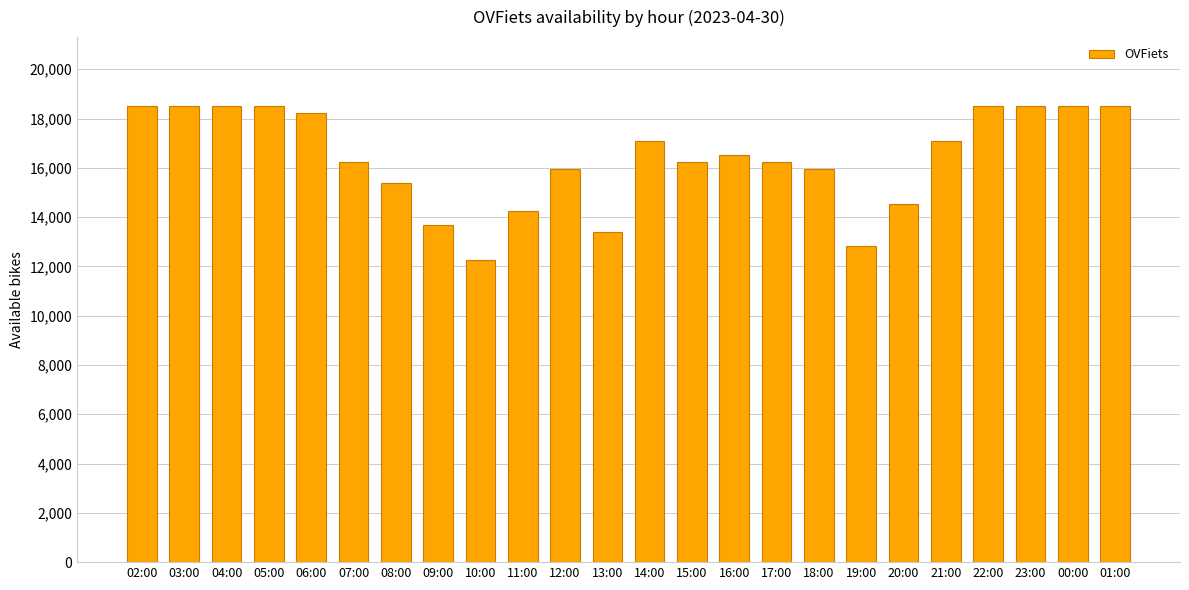

Reading right to left, transcribe all the data shown in this chart.

18525	18525	18525	18525	17100	14535	12825	15960	16245	16530	16245	17100	13395	15960	14250	12255	13680	15390	16245	18240	18525	18525	18525	18525